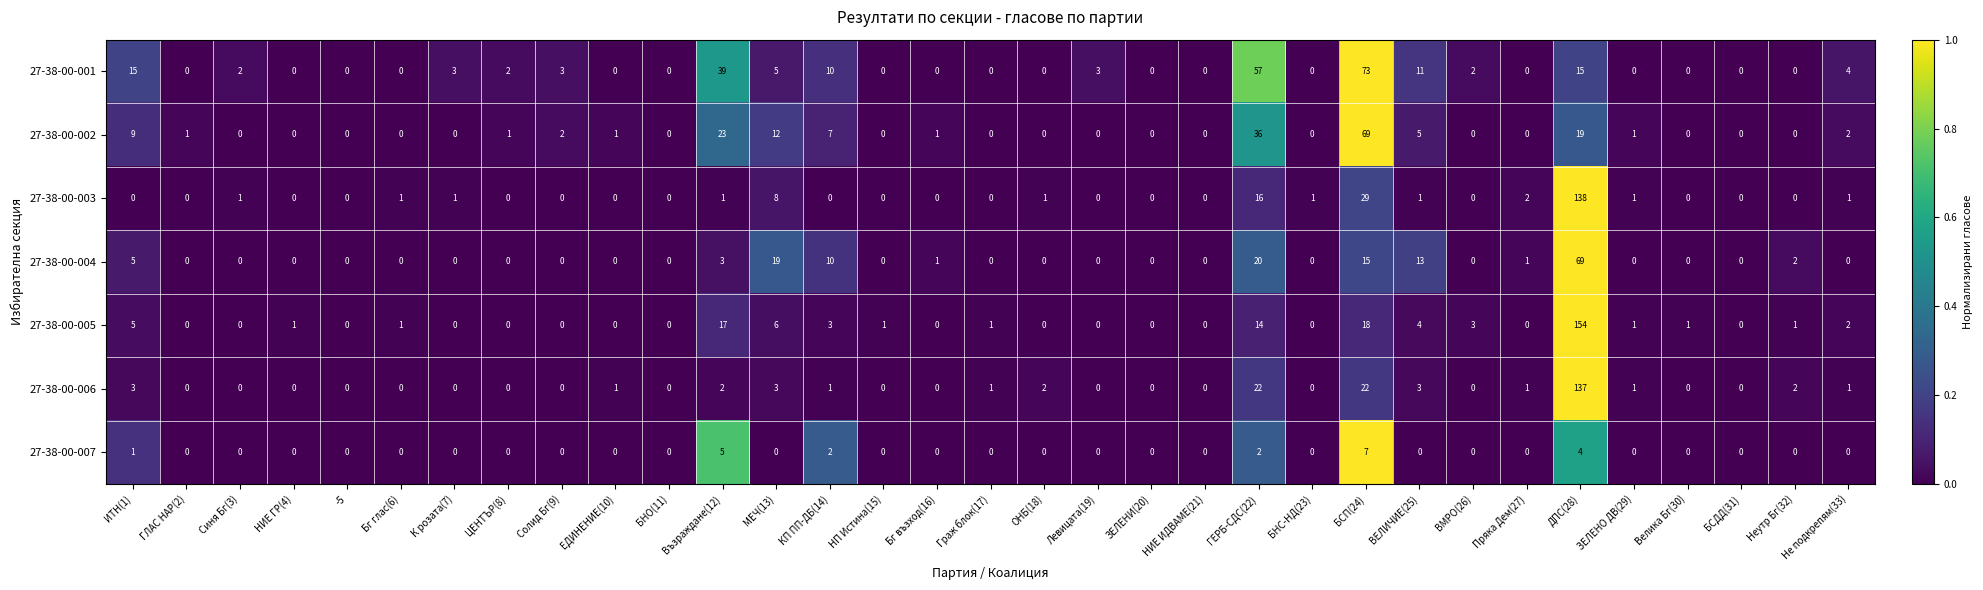

Which category has the highest value across all series?

ДПС(28)